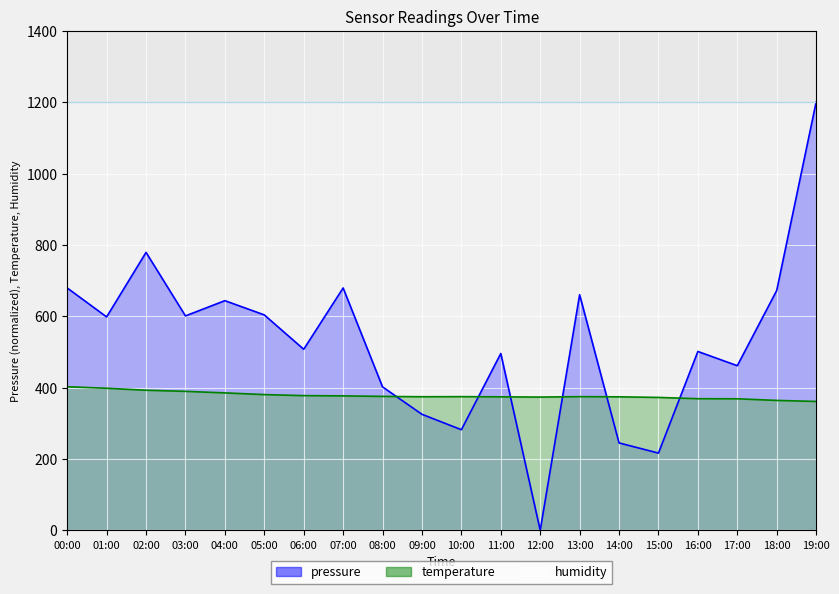

In temperature, how many points are higher than both neighbors (excluding endpoints)?

2